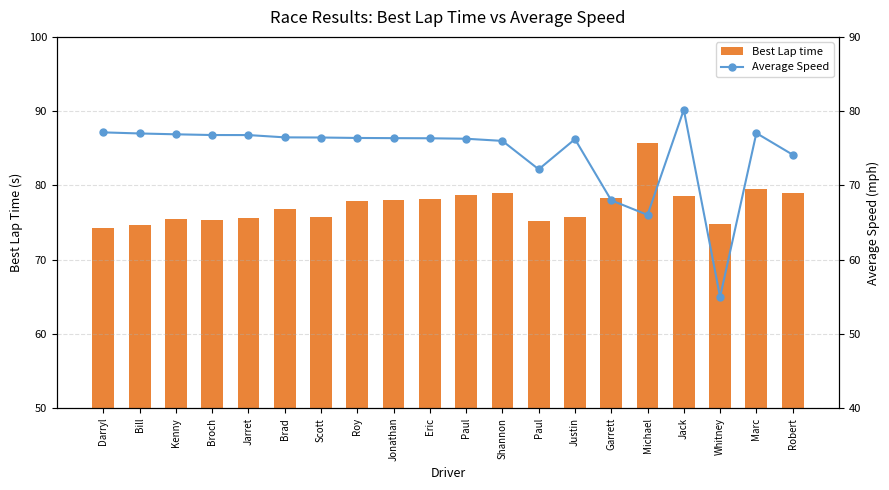

What is the total value across all series at Scott?

152.1